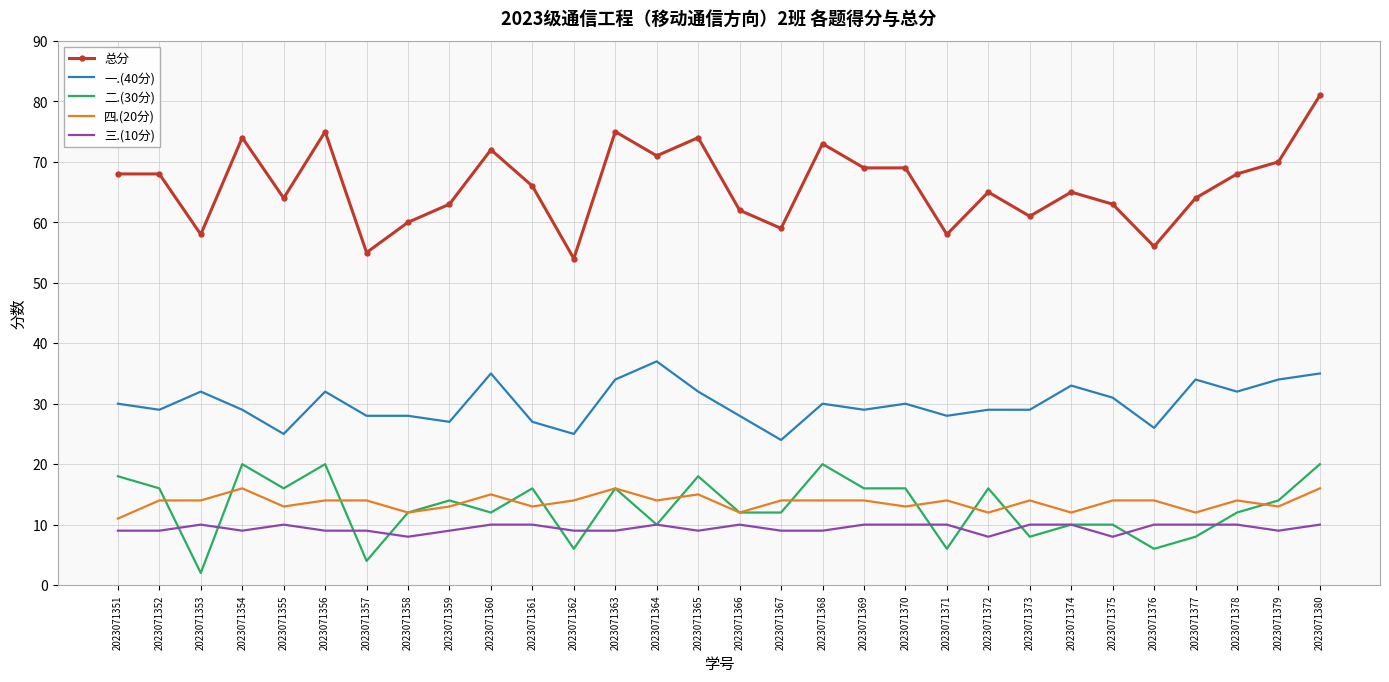

Which label corresponds to the largest value in the chart?

2023071380